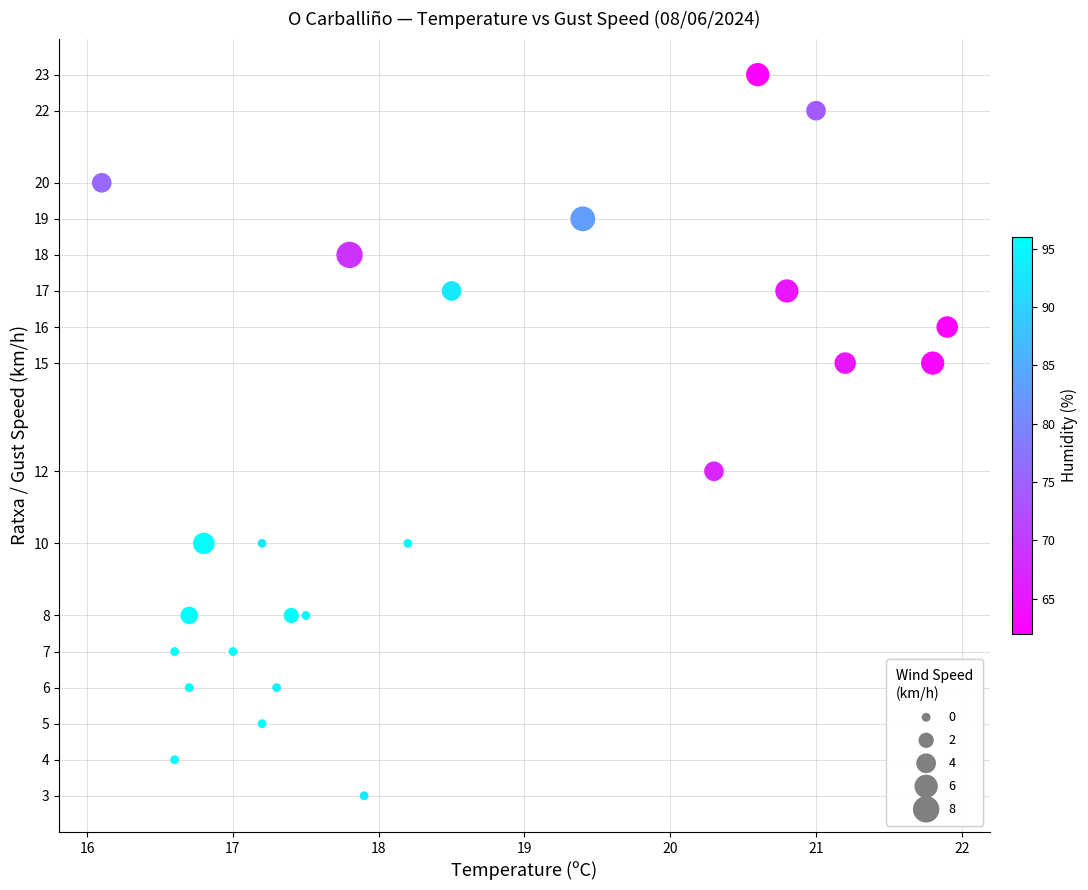

What Y value in the scatter plot is closest to 13?

12